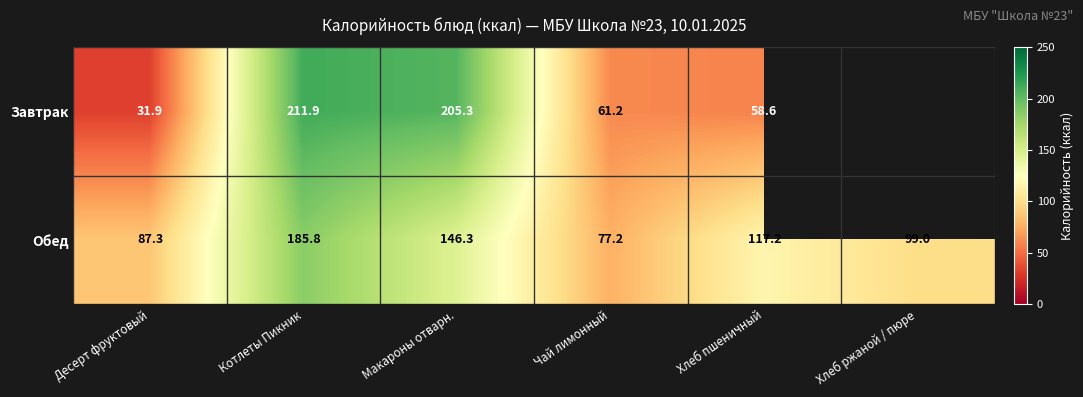

What is the difference between the highest and lowest values at Котлеты Пикник?

26.1